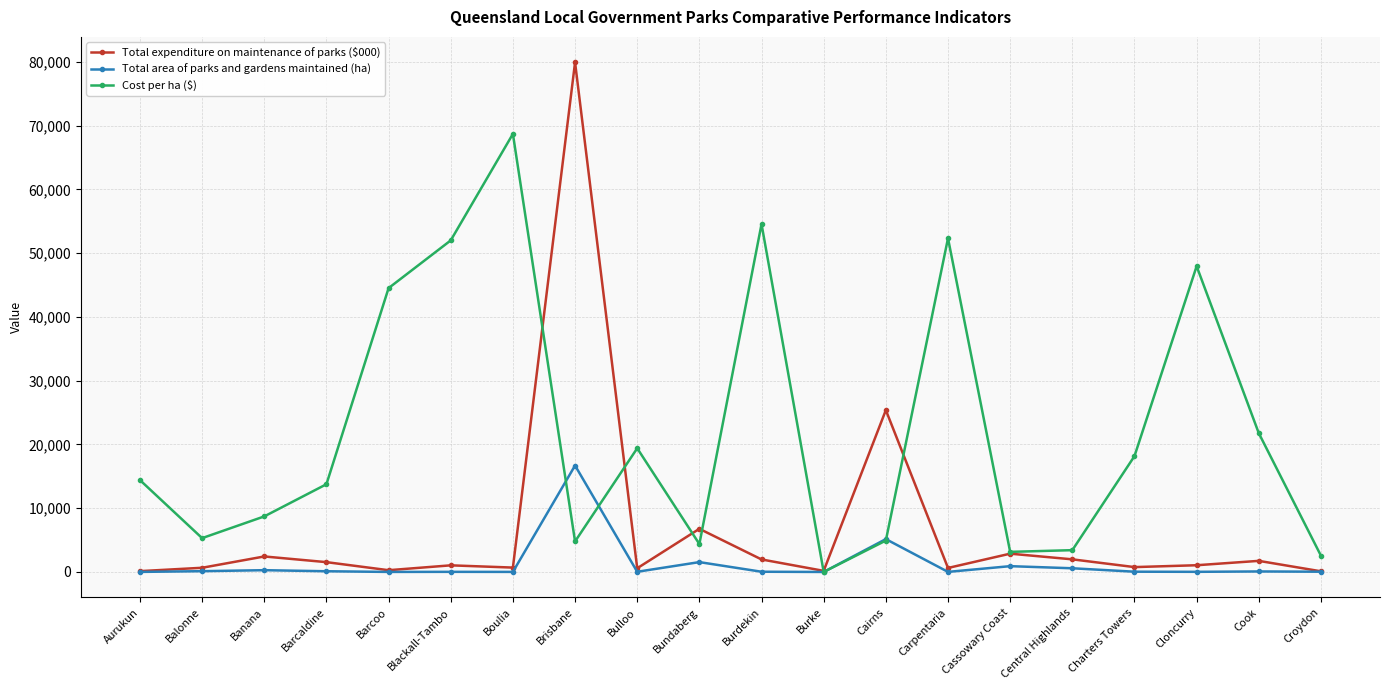

What is the total value across all series at Bulloo?

20012.0